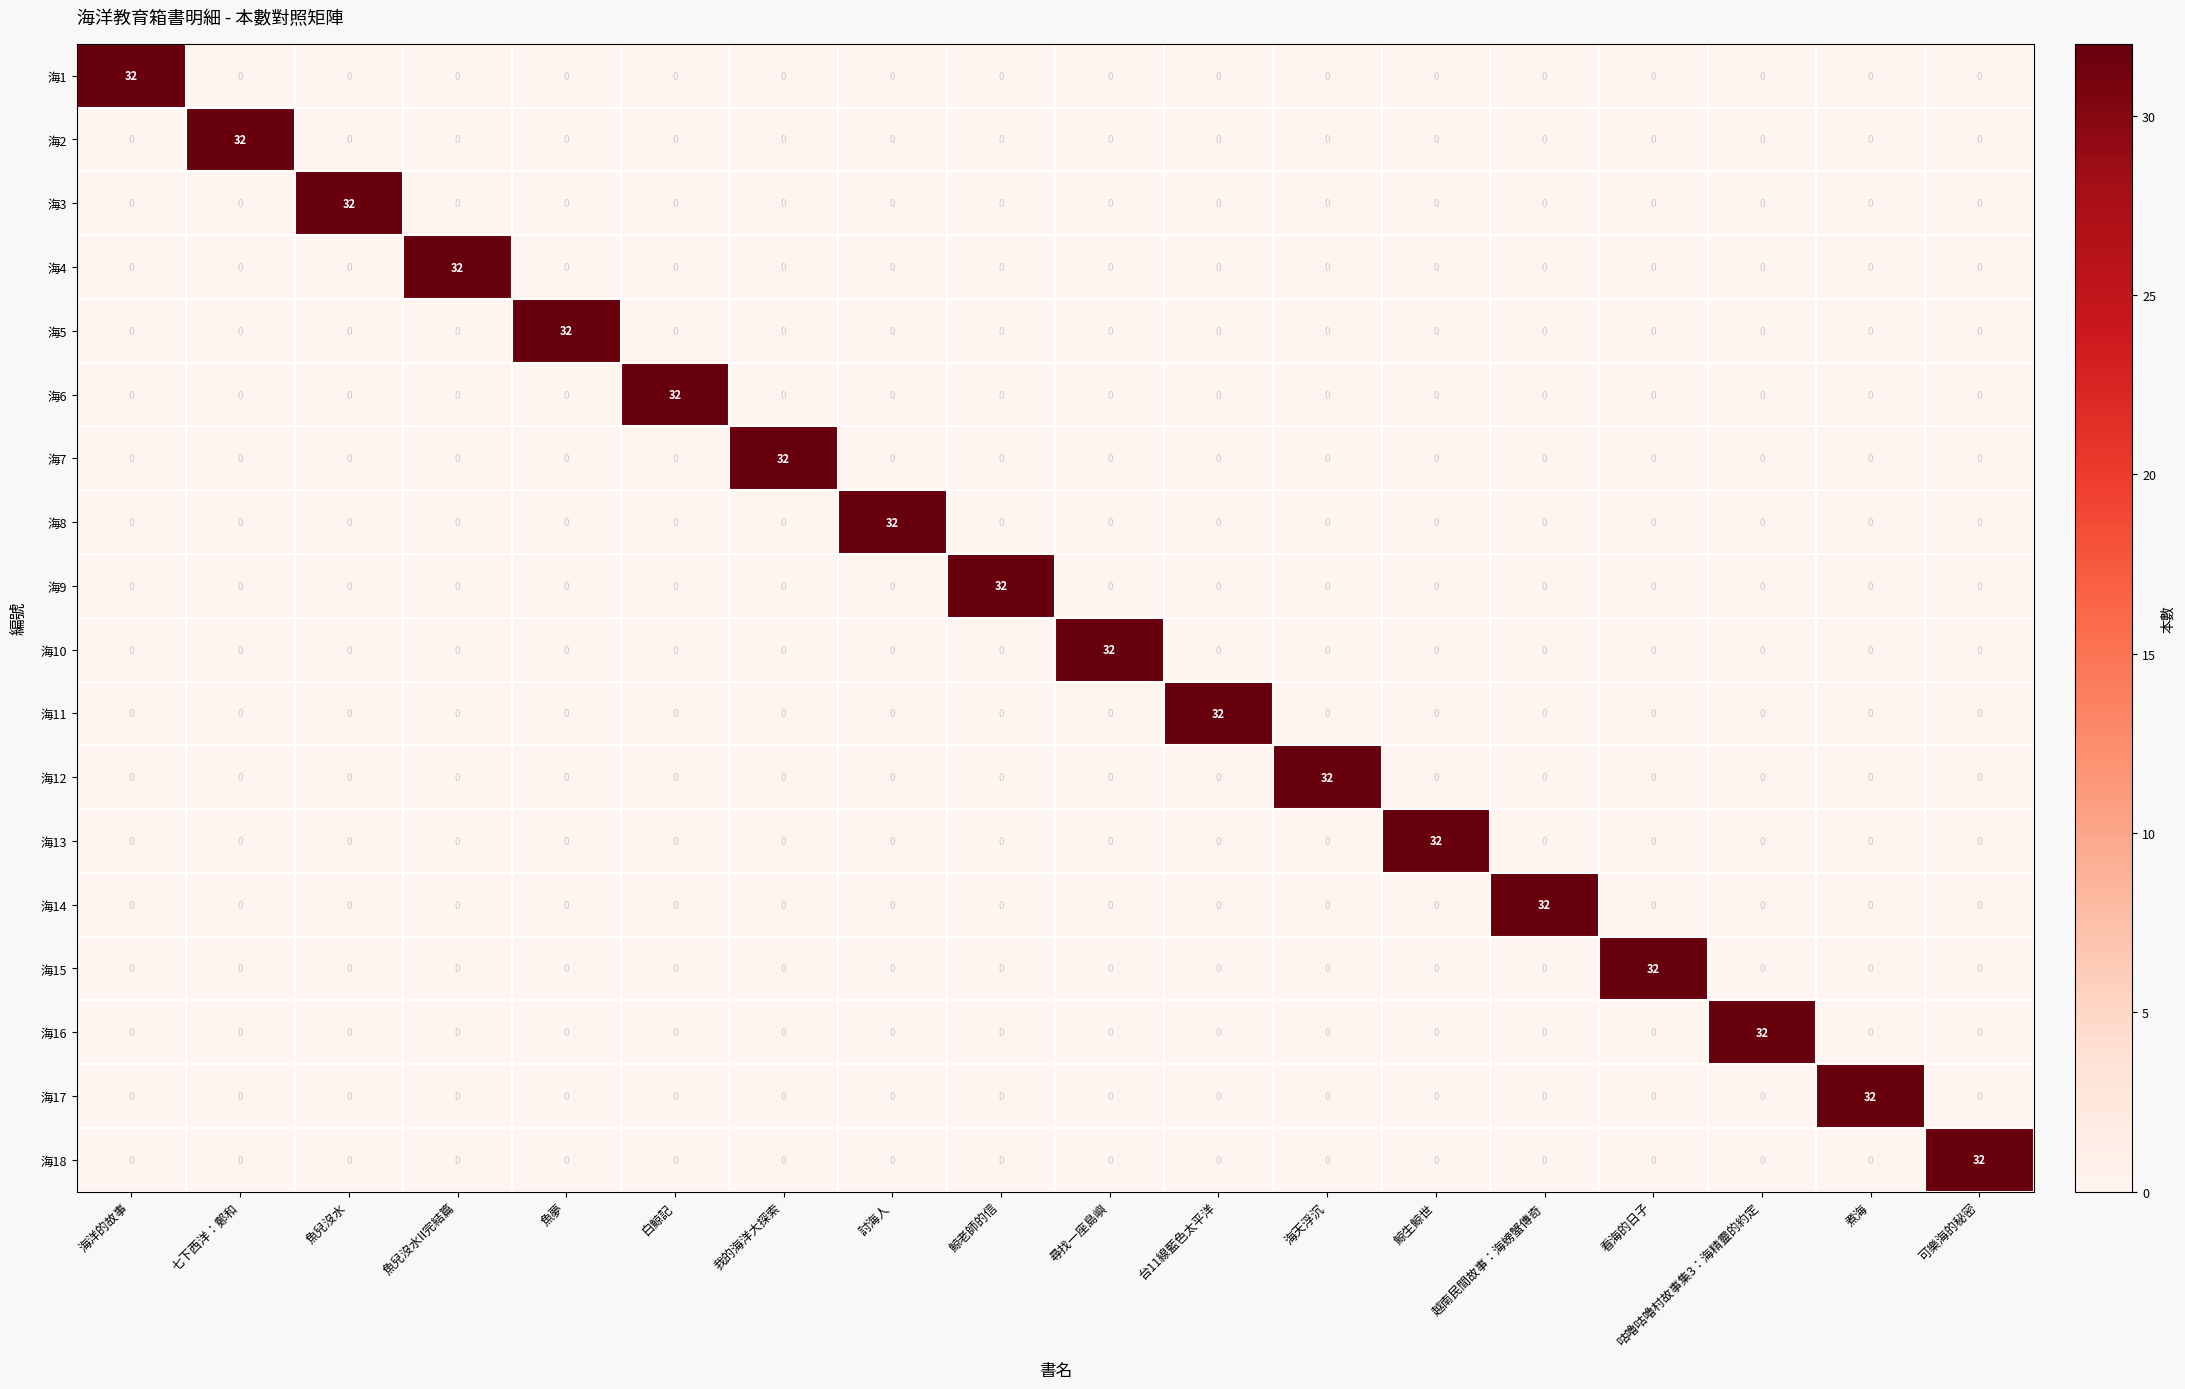

What is the total value across all series at 魚夢?

32